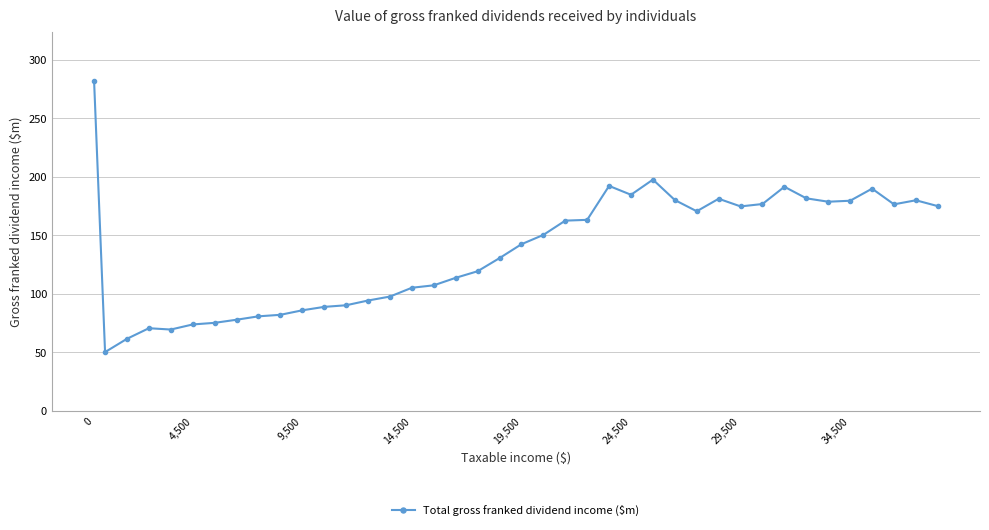

What is the difference between the second highest and minimum values?

147.3